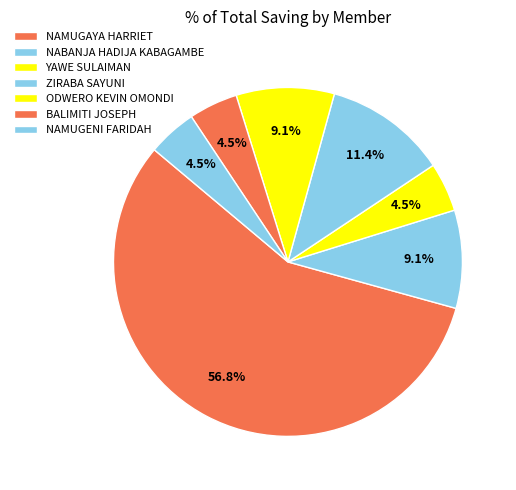

How many slices are in this pie chart?

7